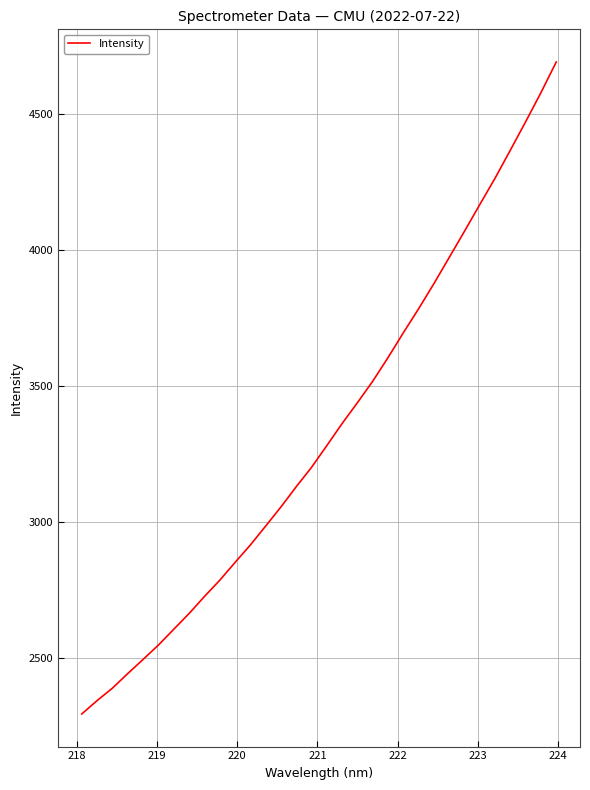

What is the minimum value shown in the chart?

2295.7